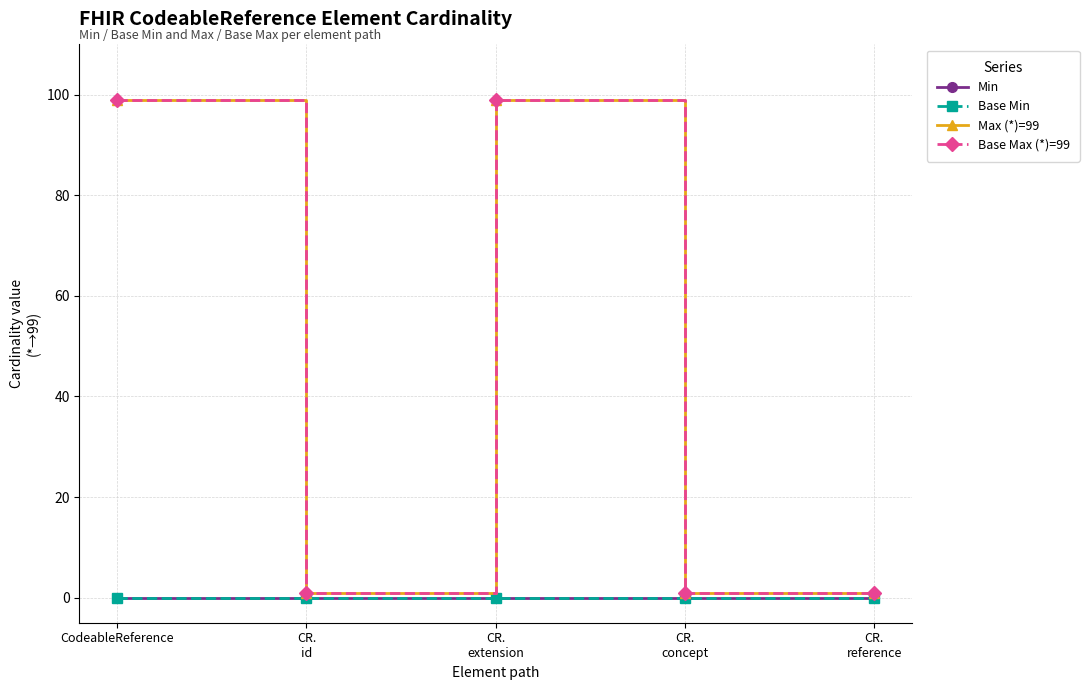

Does the chart have visible grid lines?

Yes